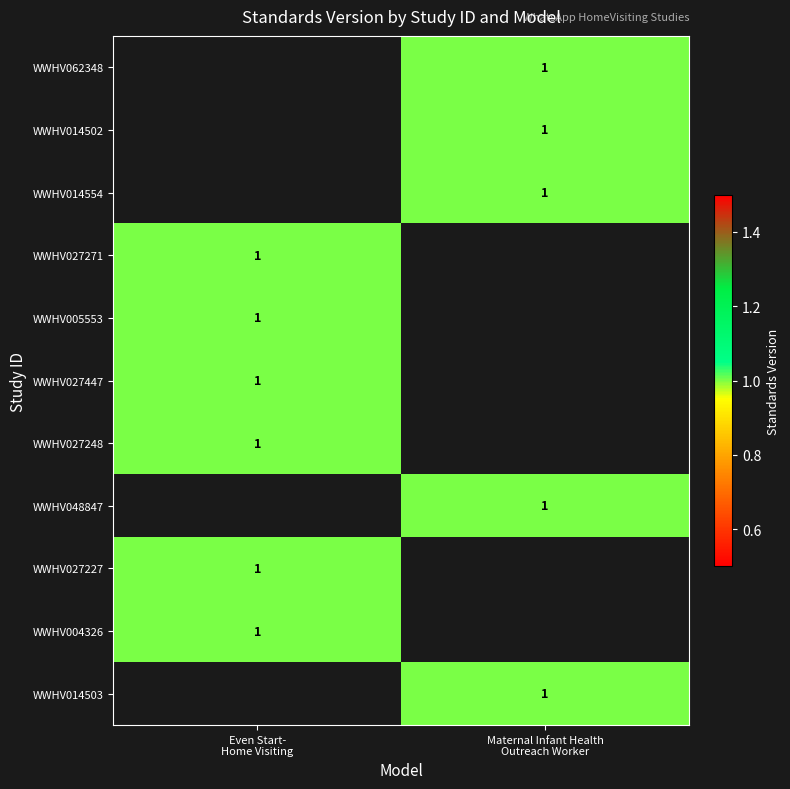

At which label does WWHV027271 reach its minimum?

Even Start- Home Visiting